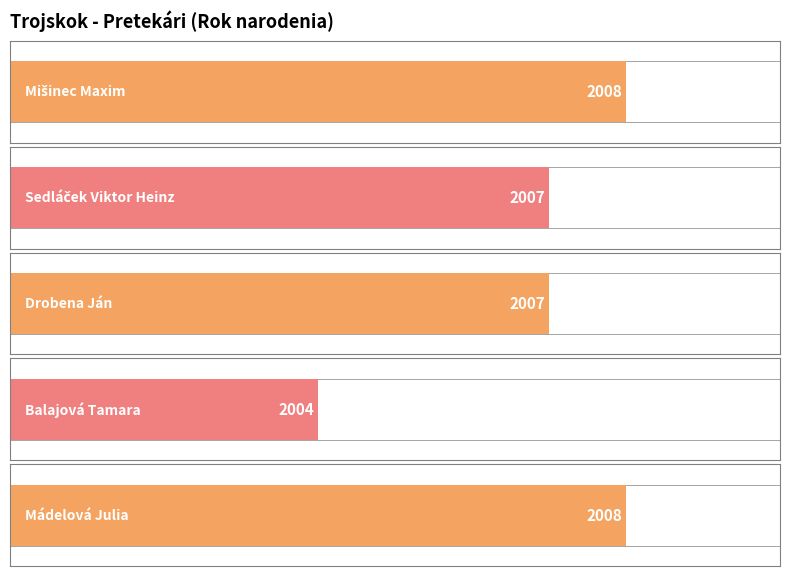

Is it true that the value at Balajová Tamara is 2?

False